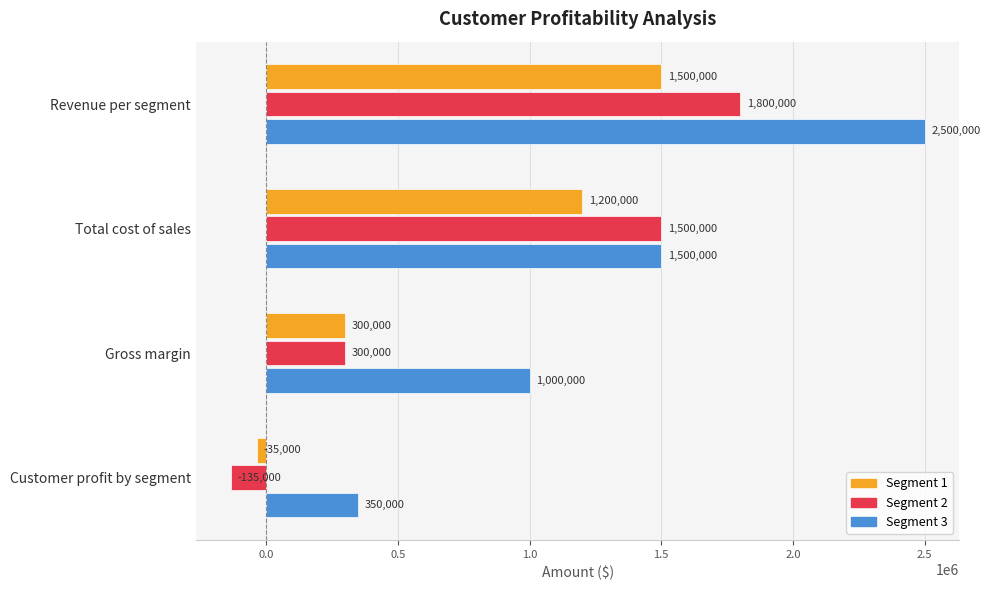

List the series in order of their overall mean, lowest first.

Segment 1, Segment 2, Segment 3